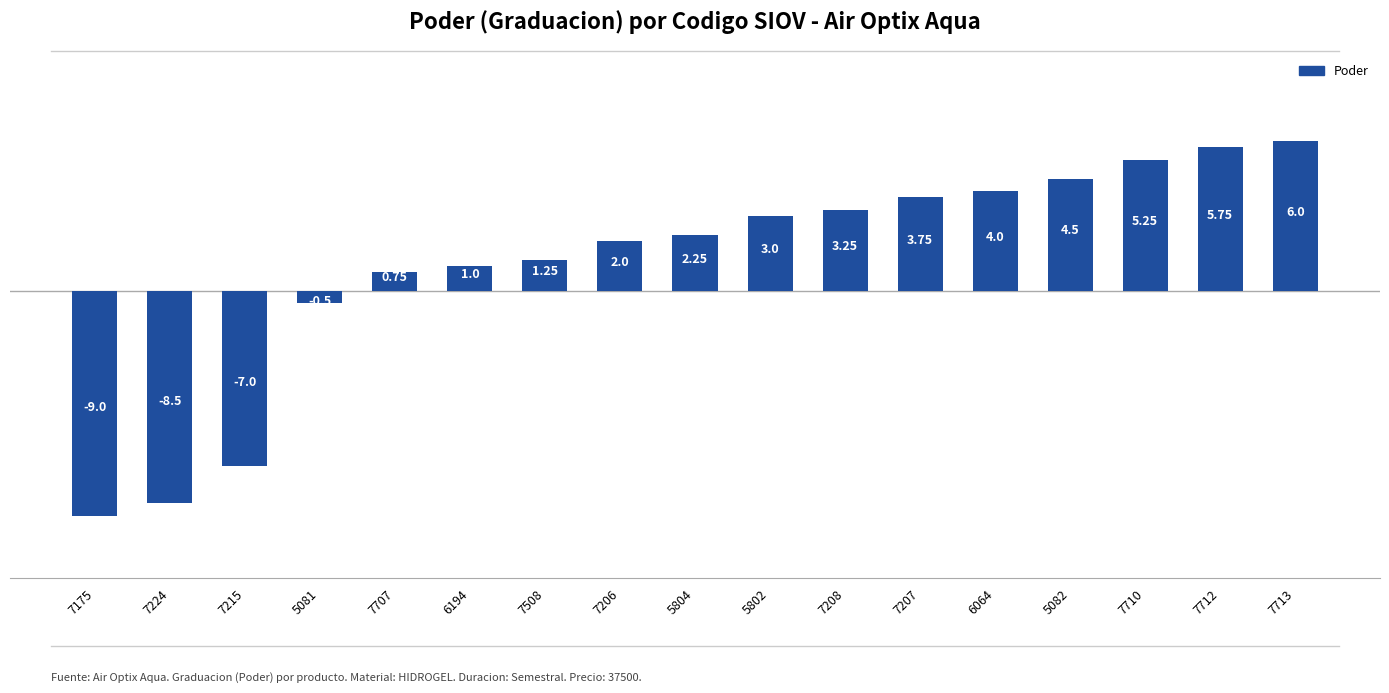

How many bars are there in total?

17